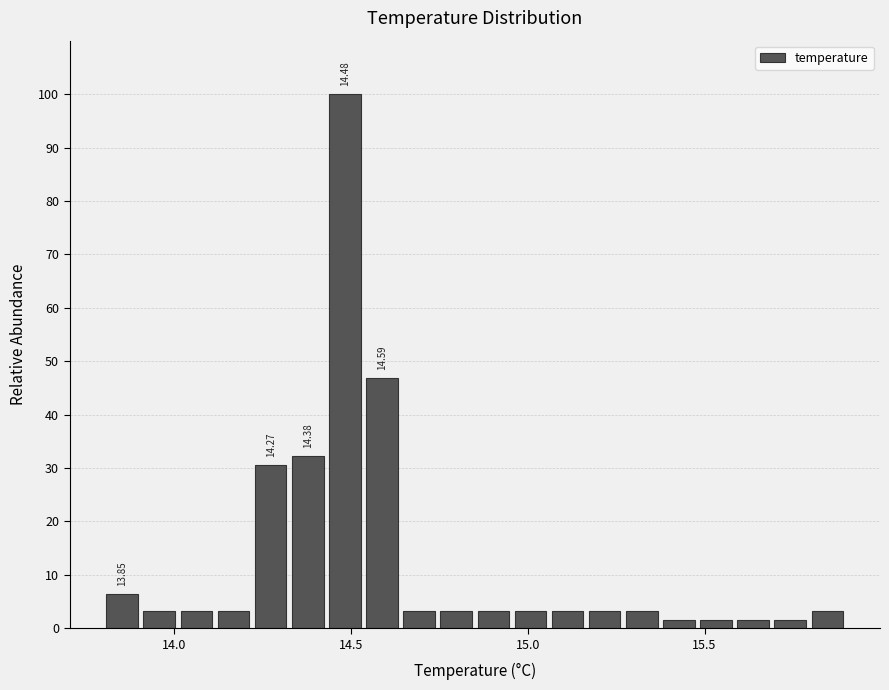

Read against the x-axis, roughly where is the centre of the tallest bar?

14.50